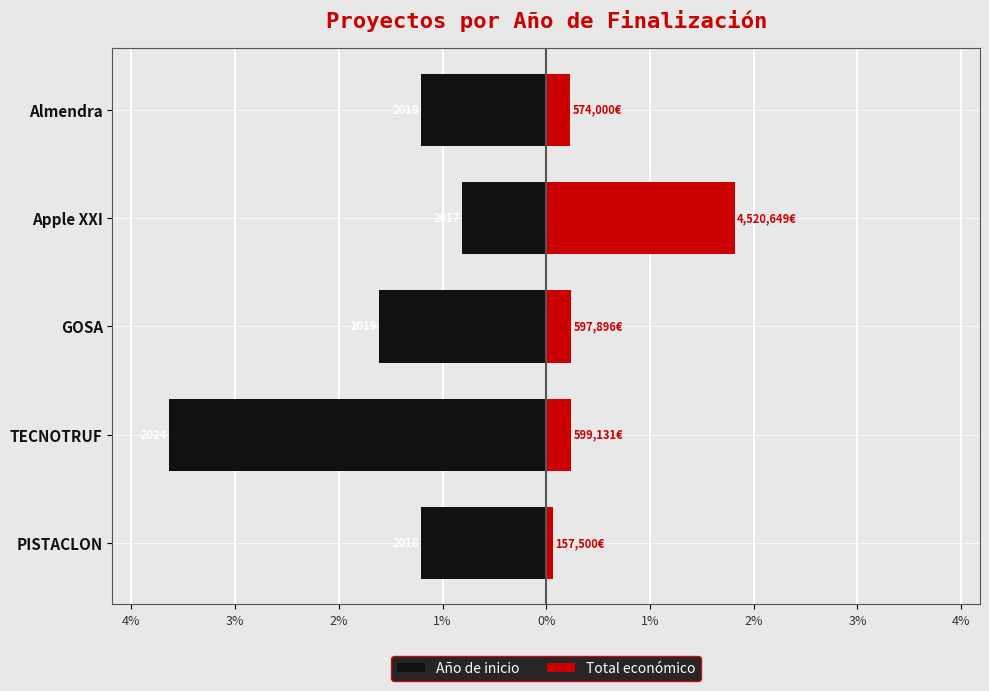

Rank the series by their average value, from highest to lowest.

Total económico, Año de inicio